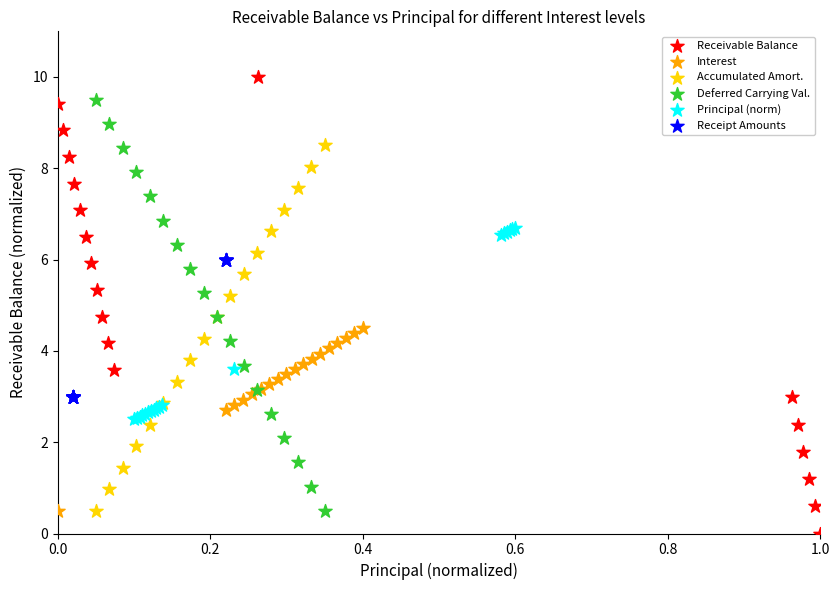

What are all the series names shown in the legend?

Receivable Balance, Interest, Accumulated Amort., Deferred Carrying Val., Principal (norm), Receipt Amounts